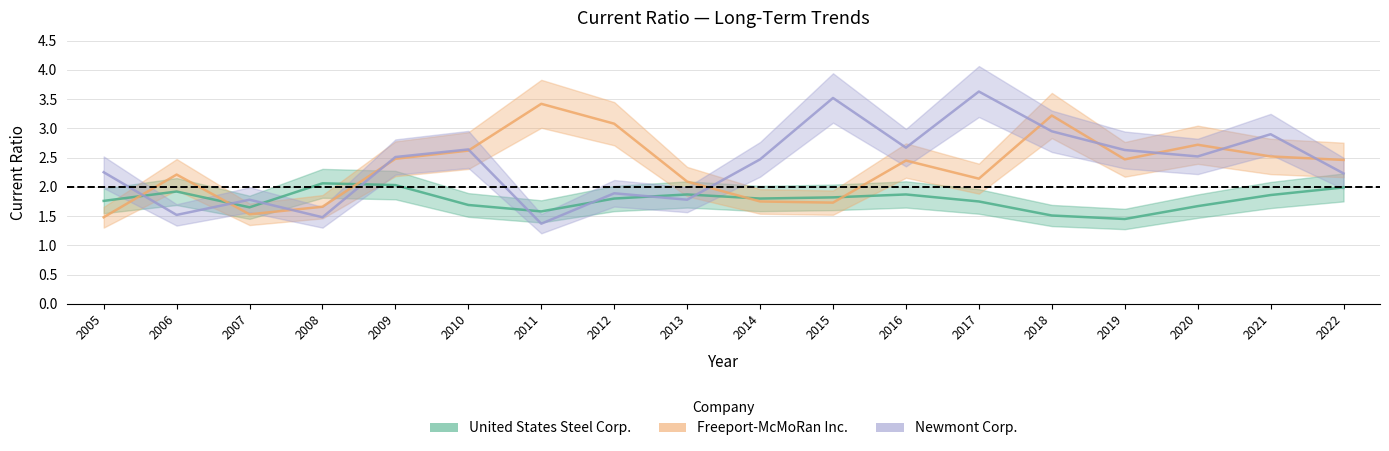

What is the difference between the maximum and minimum values in the United States Steel Corp. series?

0.6